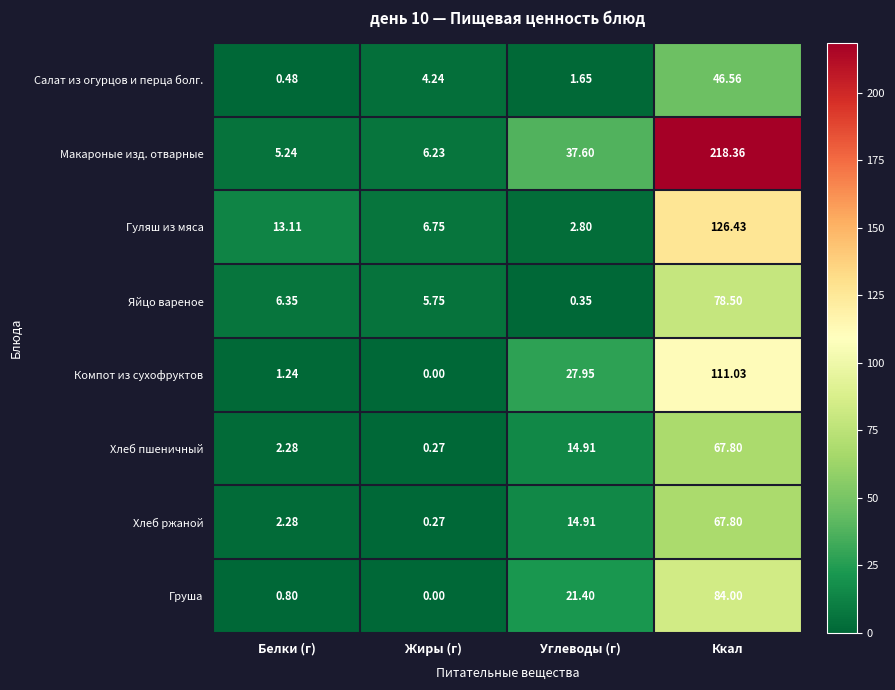

Which category has the highest value in the Макароные изд. отварные series?

Ккал